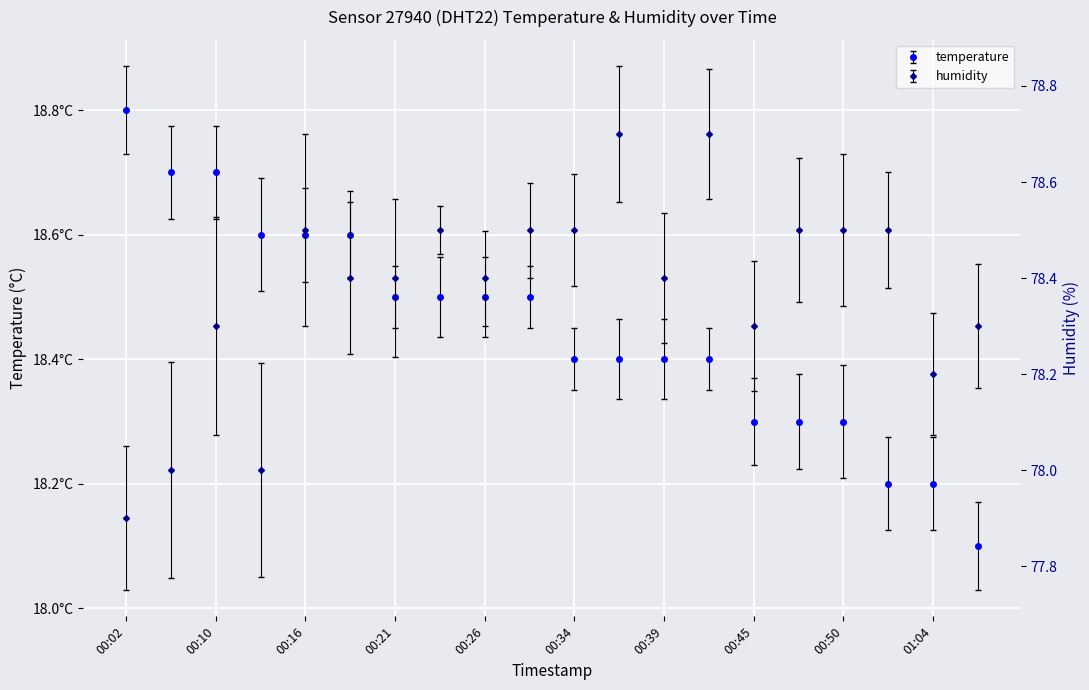

True or false: temperature and humidity cross at least once.

False